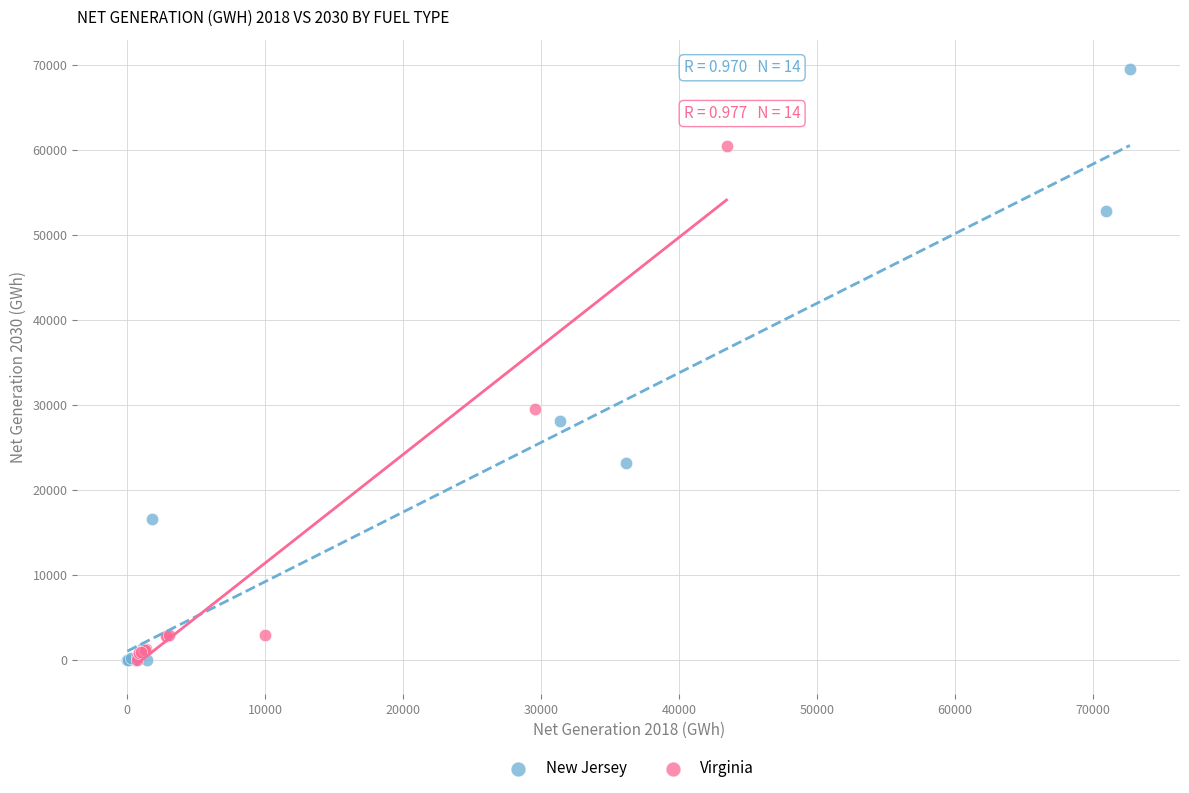

Which series has the widest spread of Y values?

New Jersey